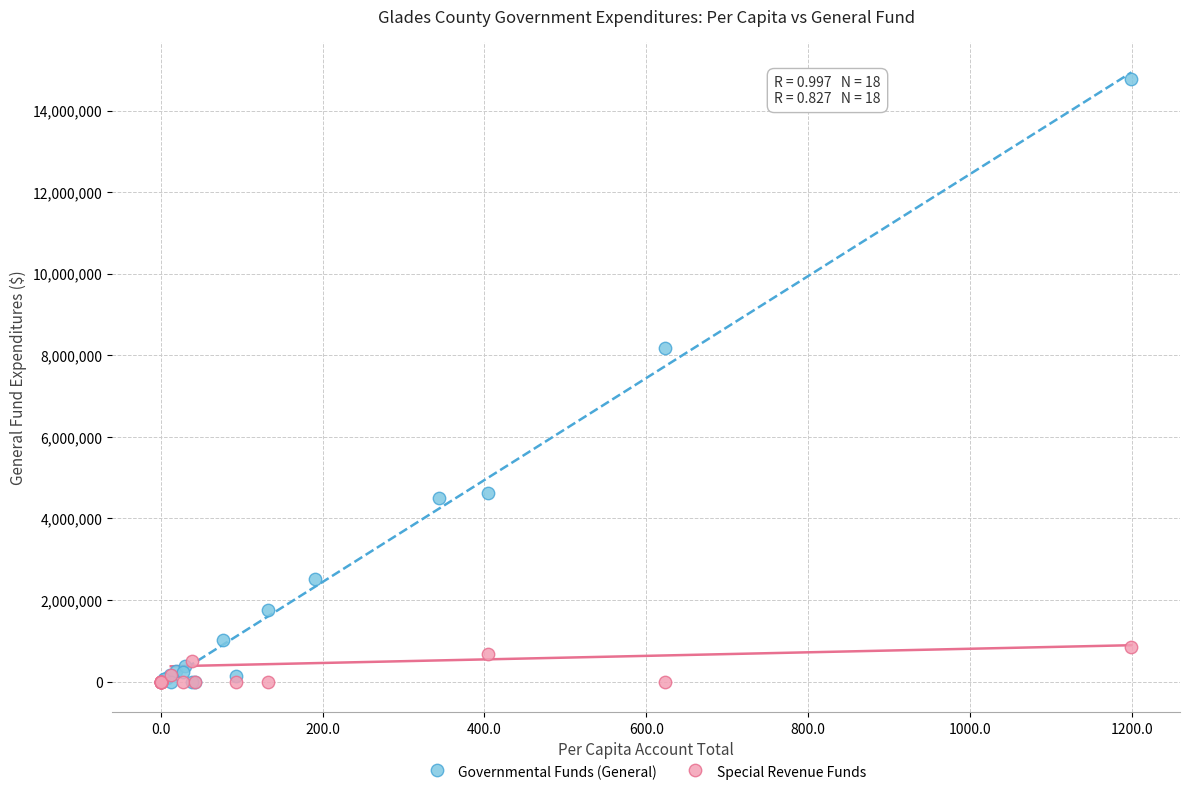

What are all the series names shown in the legend?

Governmental Funds (General), Special Revenue Funds